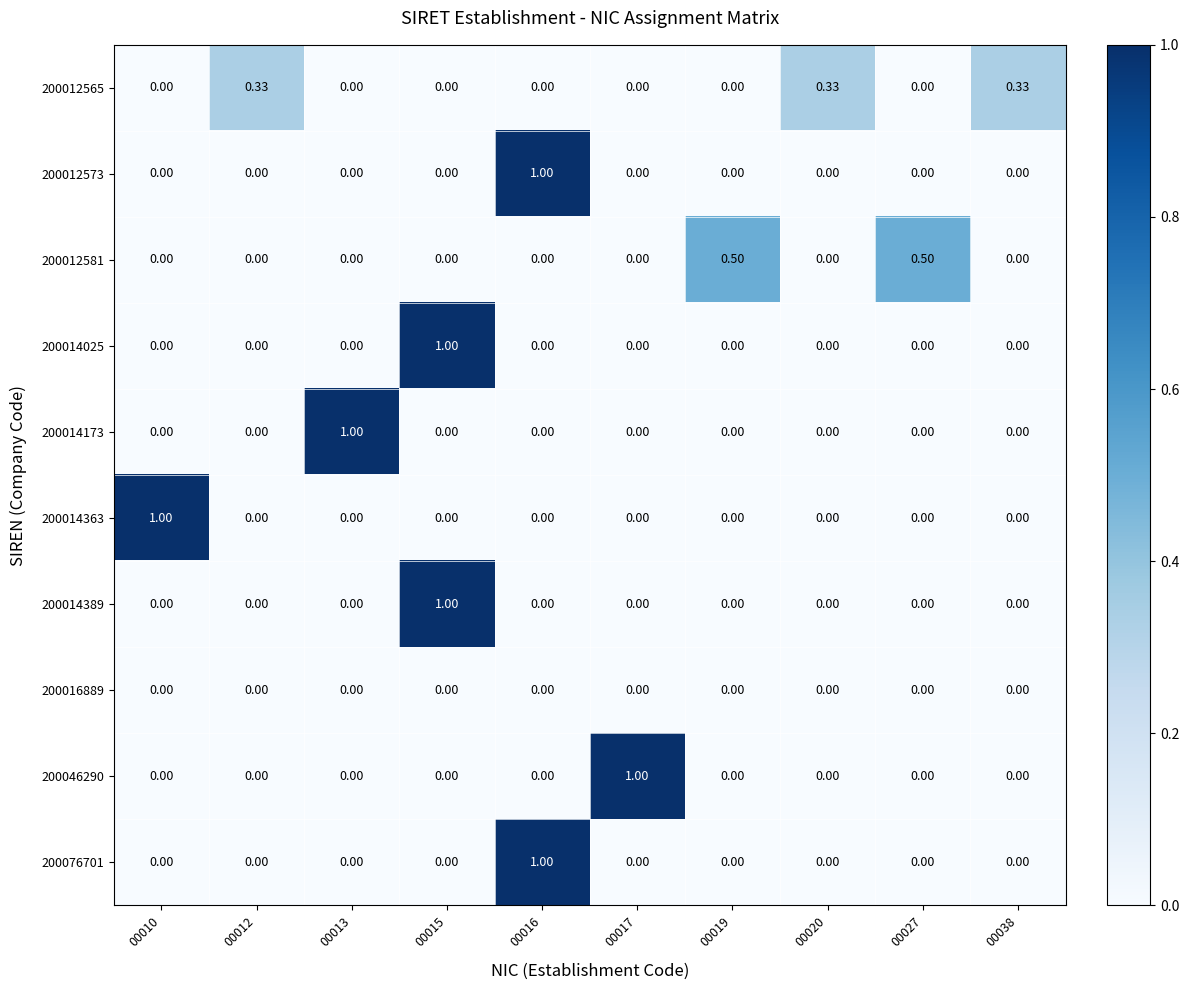

How many data points does each series have?

10